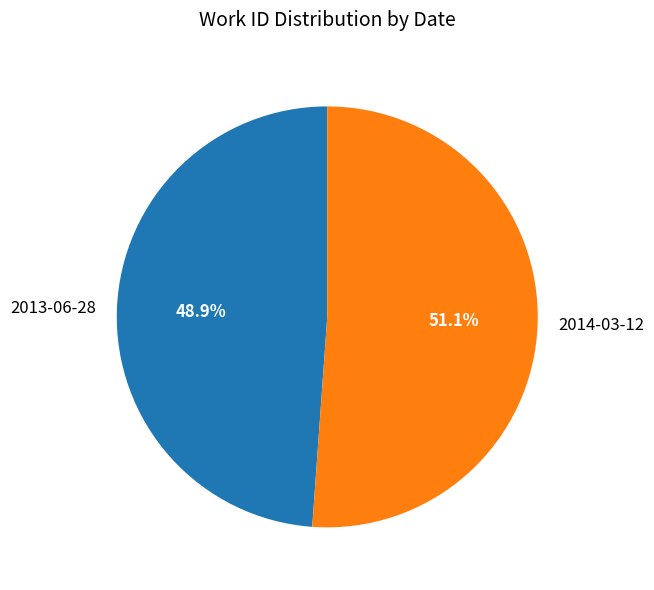

Rank the categories by value from lowest to highest.

2013-06-28, 2014-03-12